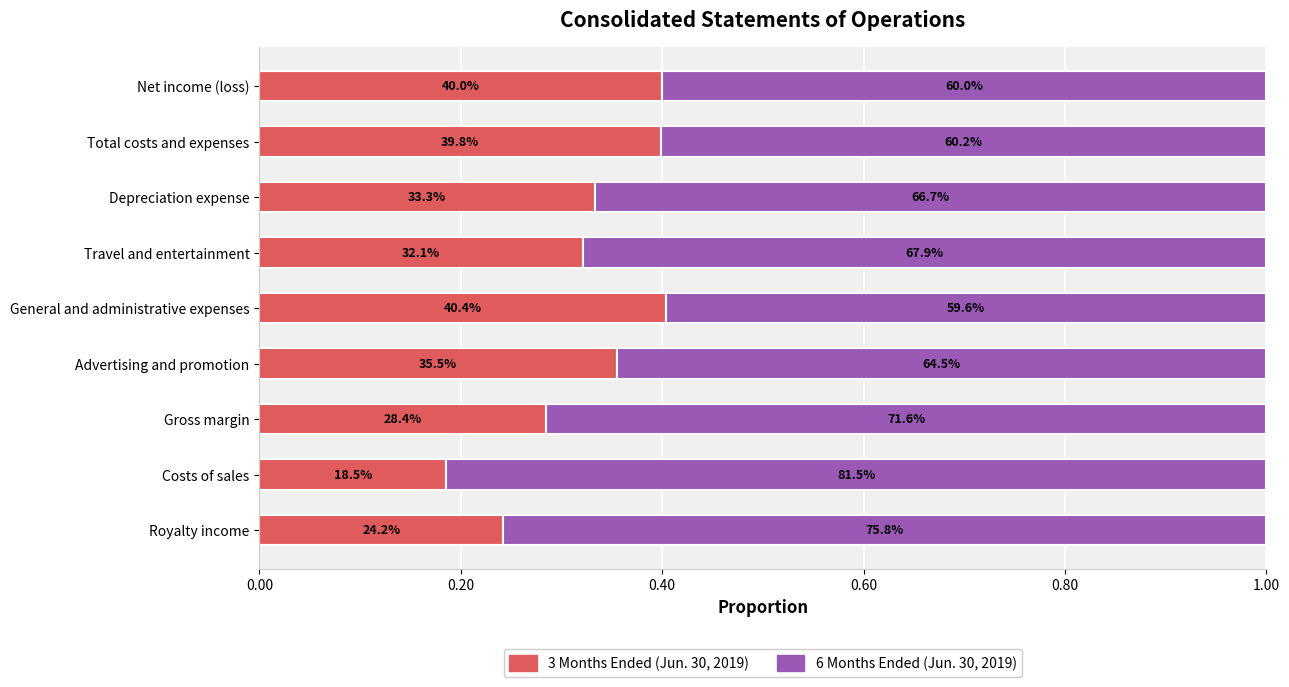

What are all the series names shown in the legend?

3 Months Ended (Jun. 30, 2019), 6 Months Ended (Jun. 30, 2019)